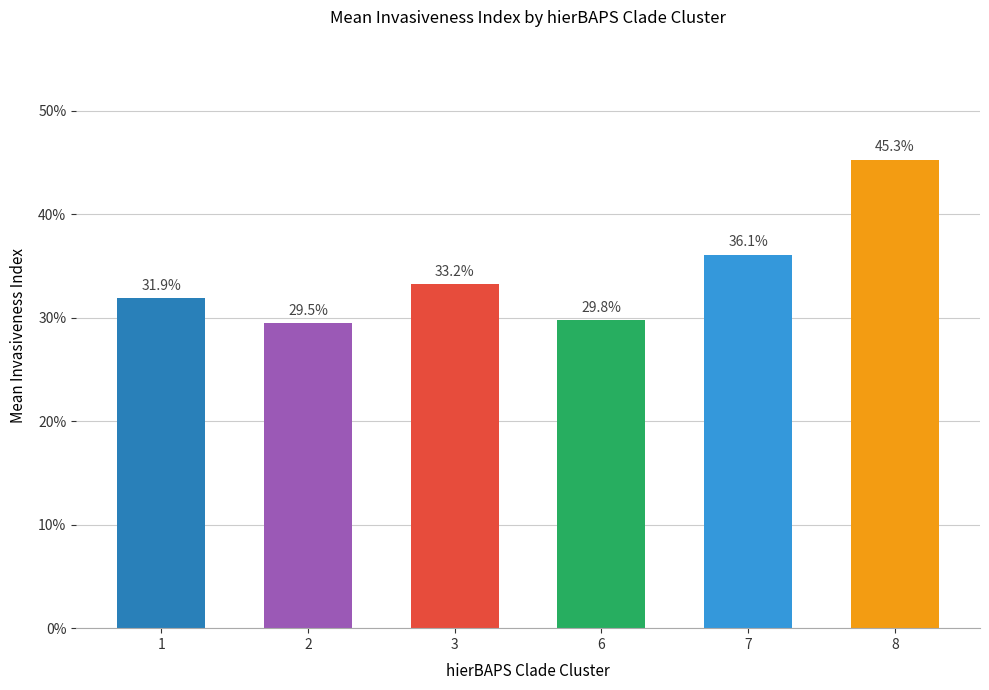

List the labels in order of value, largest first.

8, 7, 3, 1, 6, 2